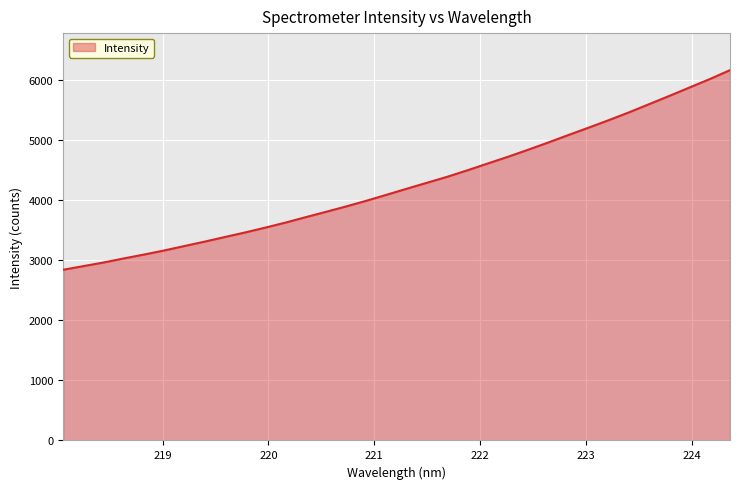

What is the difference between the maximum and minimum values?

3320.7